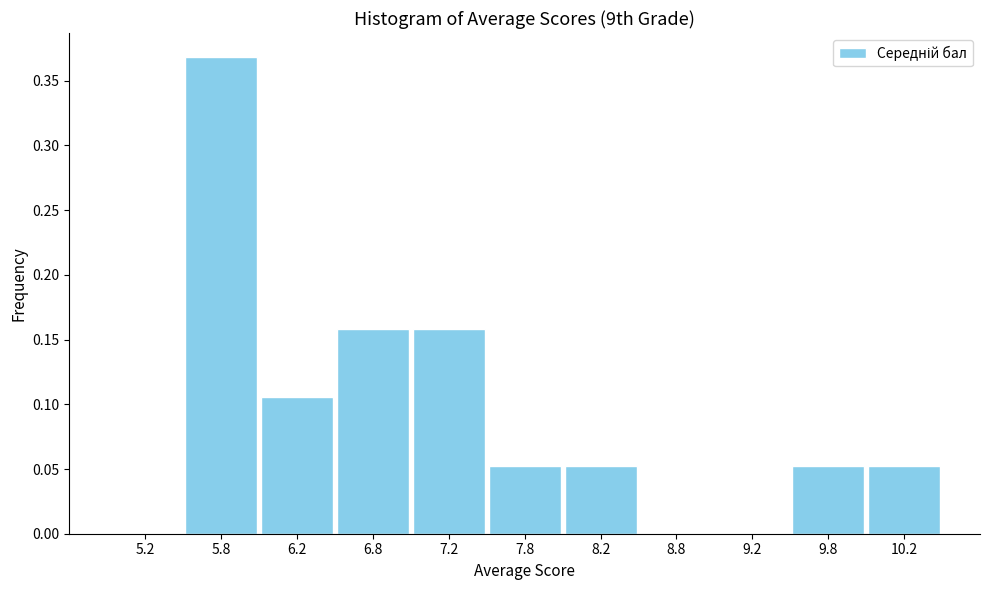

Reading left to right, list every bar in this chart as the range it spans on the x-axis followed by its height. The values are not printed on the chart, so give them approximately, as read against the axis.

5.0 to 5.5: 0
5.5 to 6.0: 0.370
6.0 to 6.5: 0.105
6.5 to 7.0: 0.160
7.0 to 7.5: 0.160
7.5 to 8.0: 0.055
8.0 to 8.5: 0.055
8.5 to 9.0: 0
9.0 to 9.5: 0
9.5 to 10.0: 0.055
10.0 to 10.5: 0.055